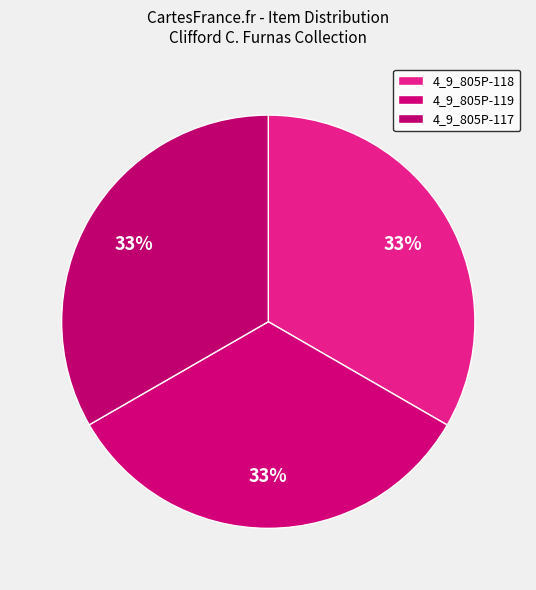

Is there a majority slice in this chart?

No